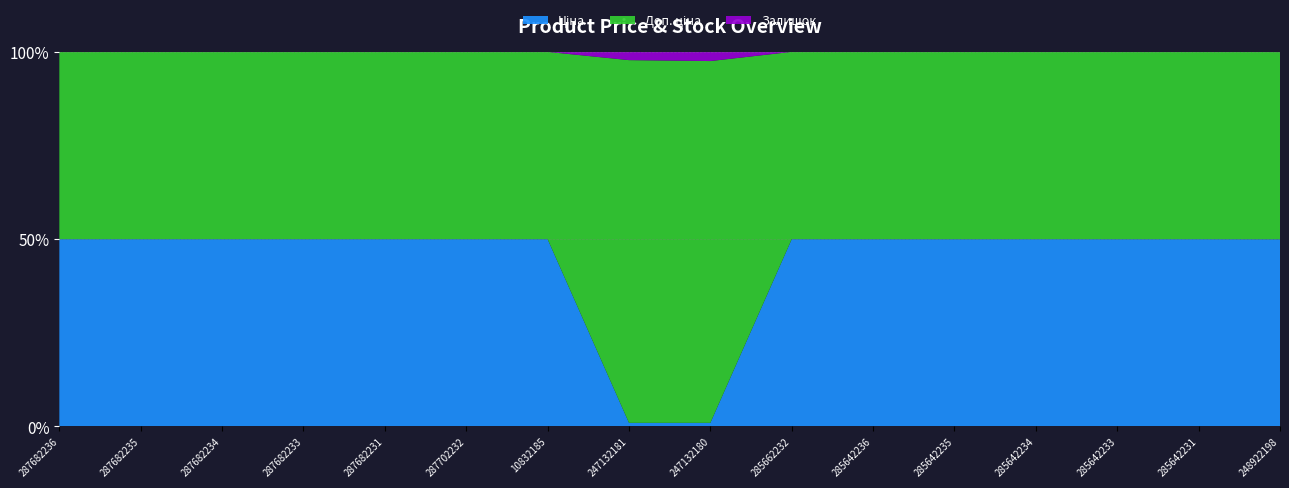

Reading left to right, what are all the values shown in this chart?

Ціна: 287682236=15019.2	287682235=15019.2	287682234=15019.2	287682233=15019.2	287682231=15019.2	287702232=29548.9	10832185=5636.0	247132181=113.3	247132180=113.3	285662232=58037.0	285642236=29294.9	285642235=29294.9	285642234=29294.9	285642233=29294.9	285642231=29294.9	248922198=8797.6
Доп. ціна: 287682236=15019.2	287682235=15019.2	287682234=15019.2	287682233=15019.2	287682231=15019.2	287702232=29548.9	10832185=5636.0	247132181=11334.0	247132180=11334.0	285662232=58037.0	285642236=29294.9	285642235=29294.9	285642234=29294.9	285642233=29294.9	285642231=29294.9	248922198=8797.6
Залишок: 287682236=0.0	287682235=0.0	287682234=0.0	287682233=0.0	287682231=0.0	287702232=0.0	10832185=2.0	247132181=260.0	247132180=290.0	285662232=12.0	285642236=12.0	285642235=11.0	285642234=0.0	285642233=13.0	285642231=4.0	248922198=11.0